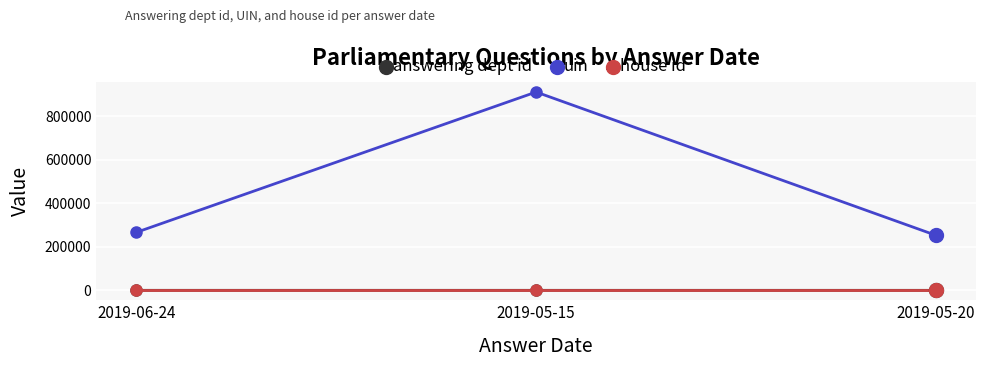

Which series has the widest spread of values?

uin